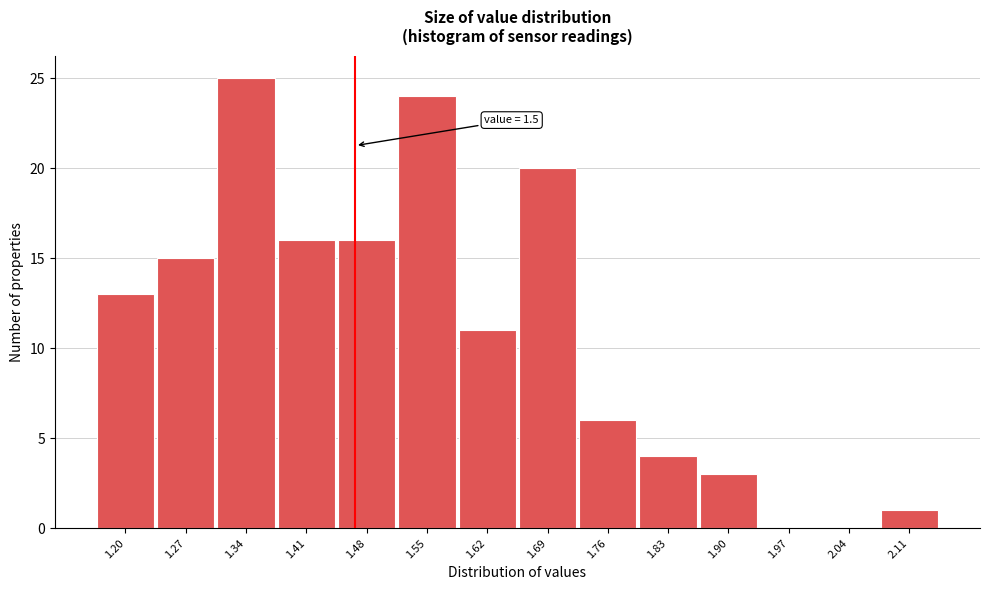

Reading left to right, transcribe all the data shown in this chart.

1.20=13	1.27=15	1.34=25	1.41=16	1.48=16	1.55=24	1.62=11	1.69=20	1.76=6	1.83=4	1.90=3	1.97=0	2.04=0	2.11=1